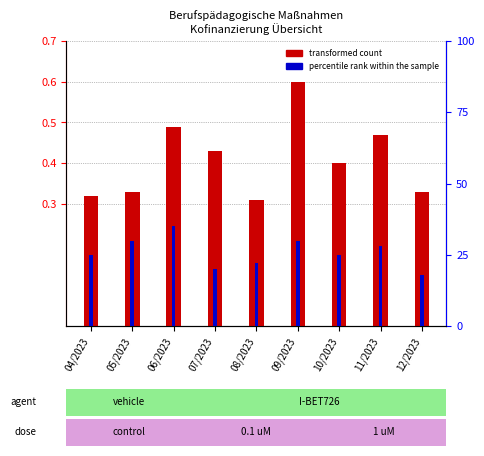

Reading left to right, transcribe all the data shown in this chart.

transformed count: 04/2023=0.3	05/2023=0.3	06/2023=0.5	07/2023=0.4	08/2023=0.3	09/2023=0.6	10/2023=0.4	11/2023=0.5	12/2023=0.3
percentile rank within the sample: 04/2023=25.0	05/2023=30.0	06/2023=35.0	07/2023=20.0	08/2023=22.0	09/2023=30.0	10/2023=25.0	11/2023=28.0	12/2023=18.0